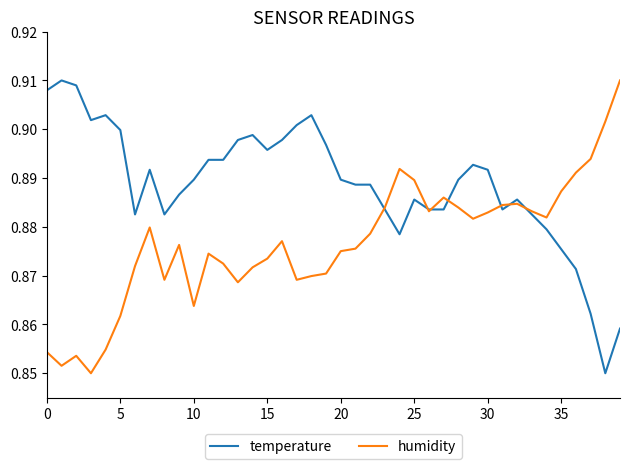

How many lines are shown in the chart?

2